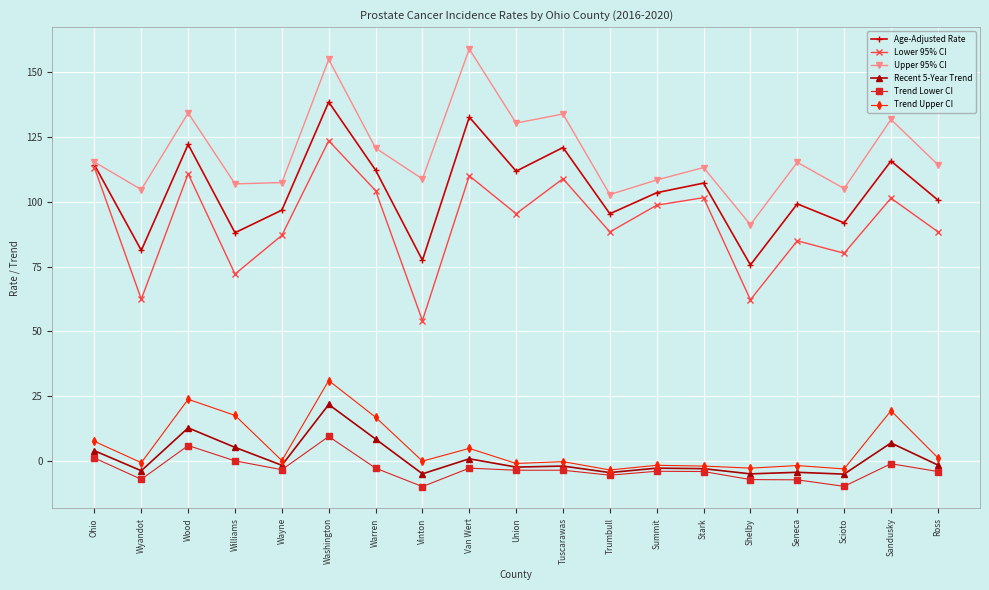

Is it true that Recent 5-Year Trend equals 38.0 at Washington?

False